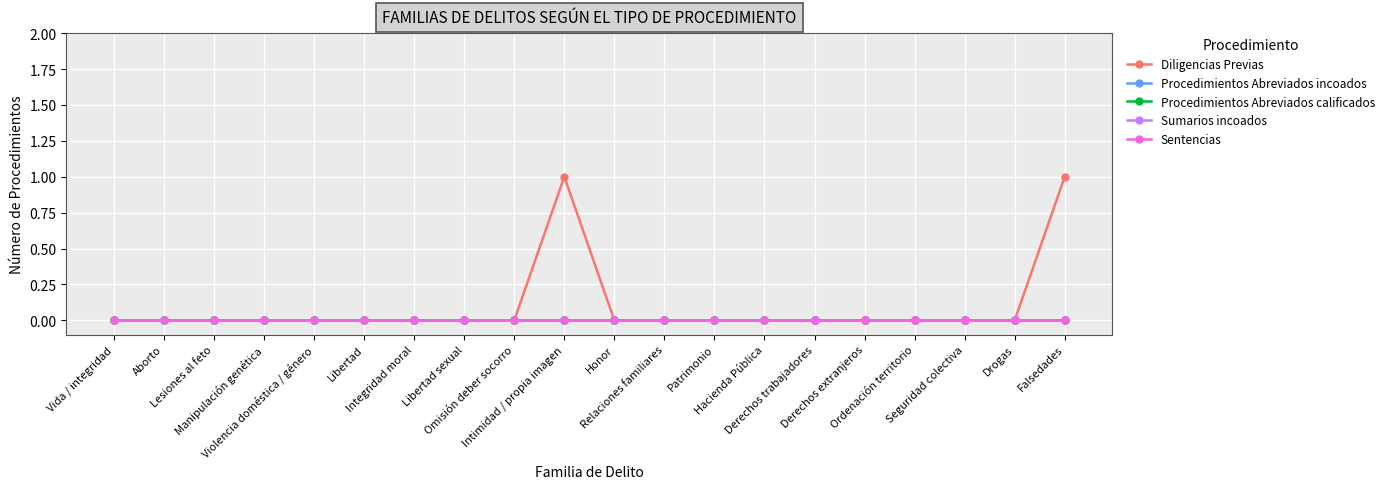

Does the chart have visible grid lines?

Yes